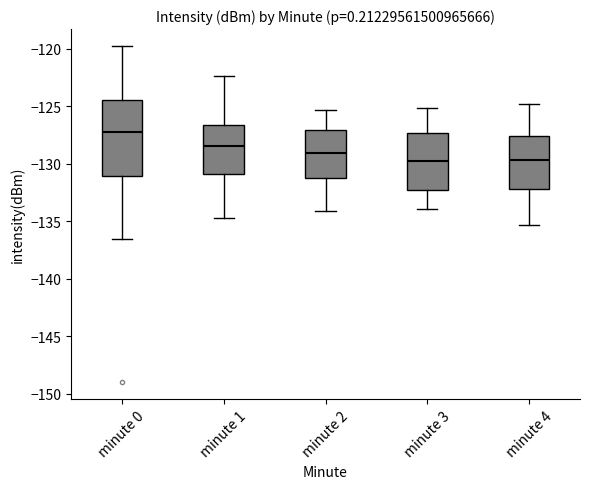

Comparing the boxes themselves (not the whiskers), which one is the tallest?

minute 0